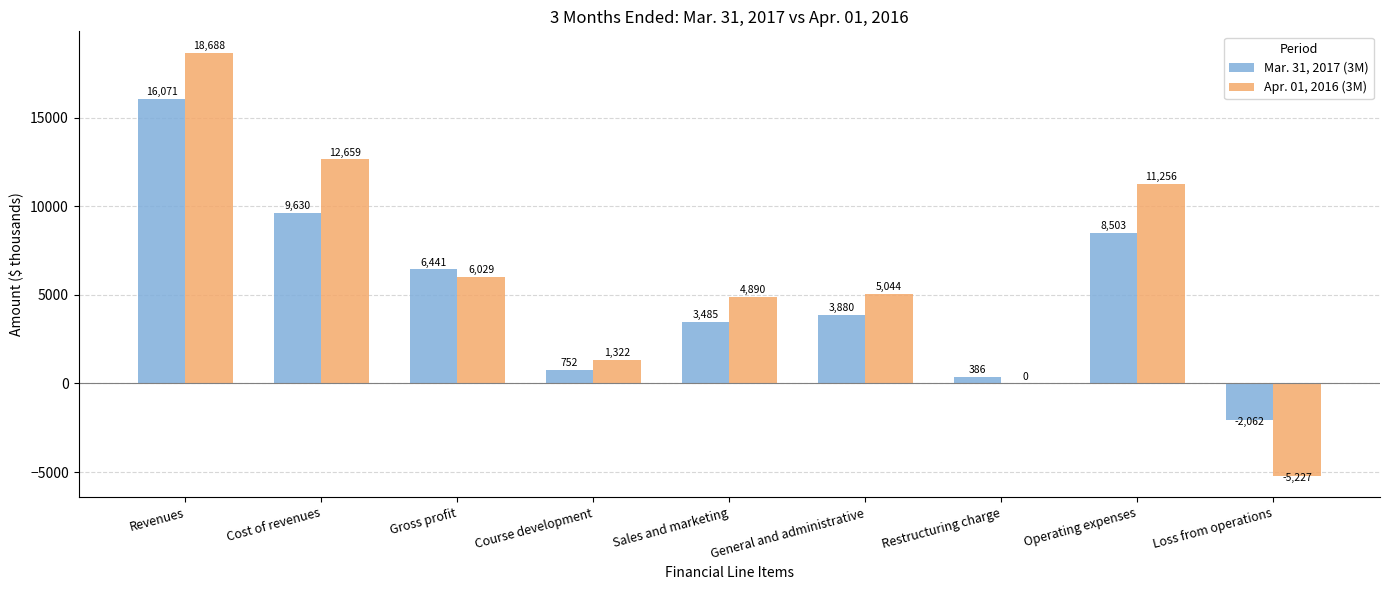

The Apr. 01, 2016 (3M) series shows 4890 at Sales and marketing. True or false?

True